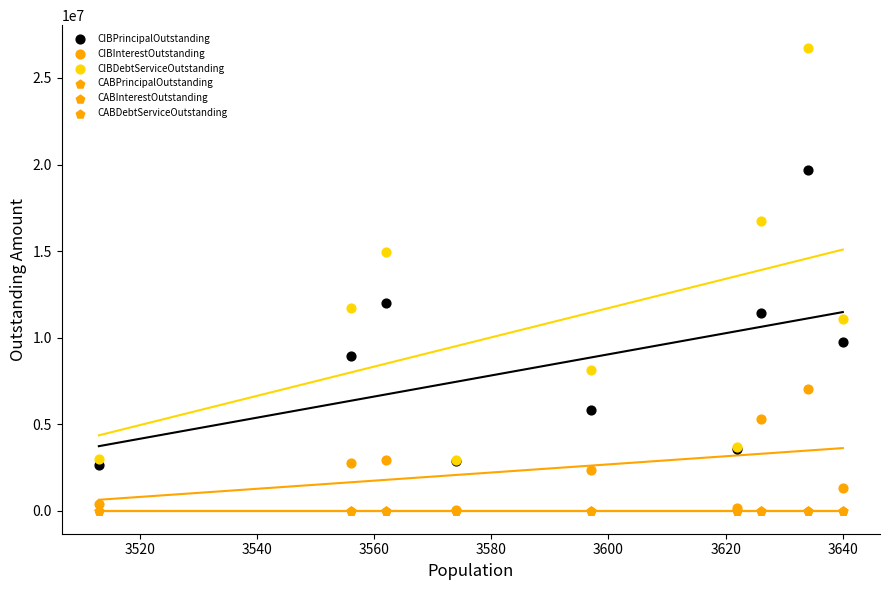

Which series reaches the maximum Y coordinate?

CIBDebtServiceOutstanding